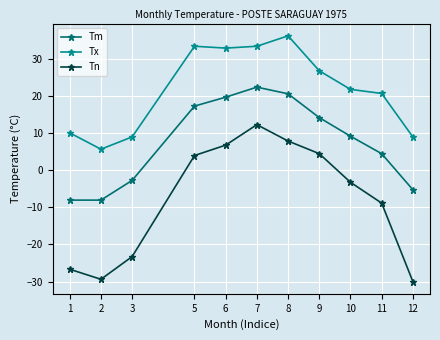

How many lines are shown in the chart?

3